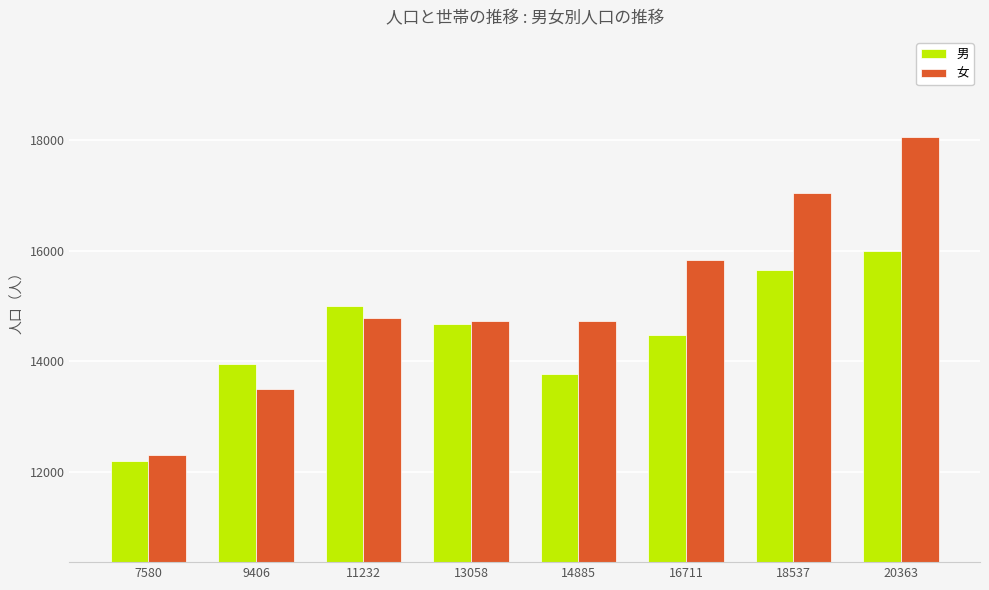

Is it true that 女 equals 17039 at 18537?

True